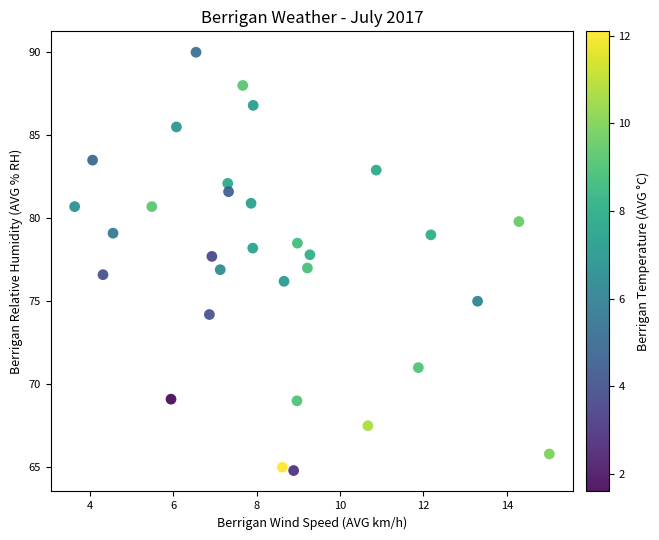

What is the range of Y values (max minus min)?

25.2